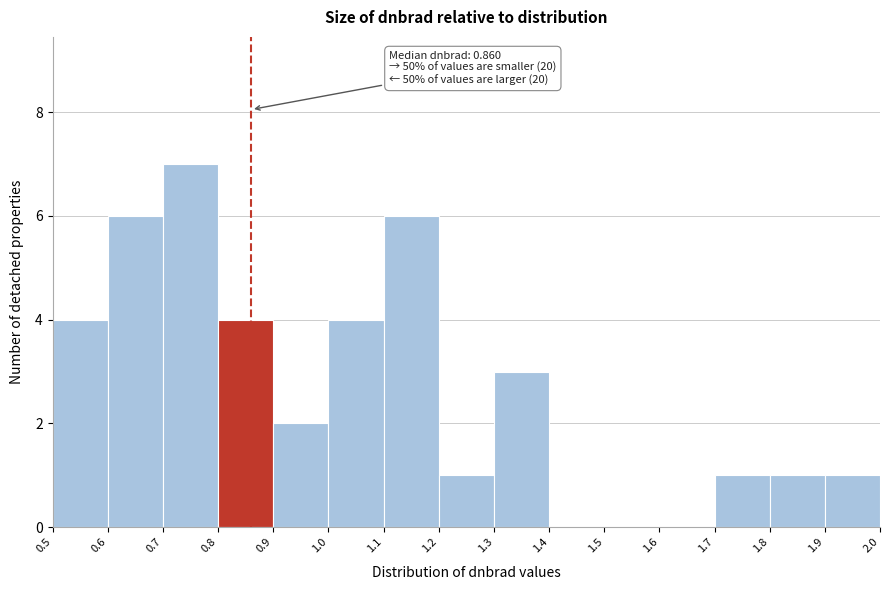

Which range on the x-axis has the tallest bar?

0.7 to 0.8